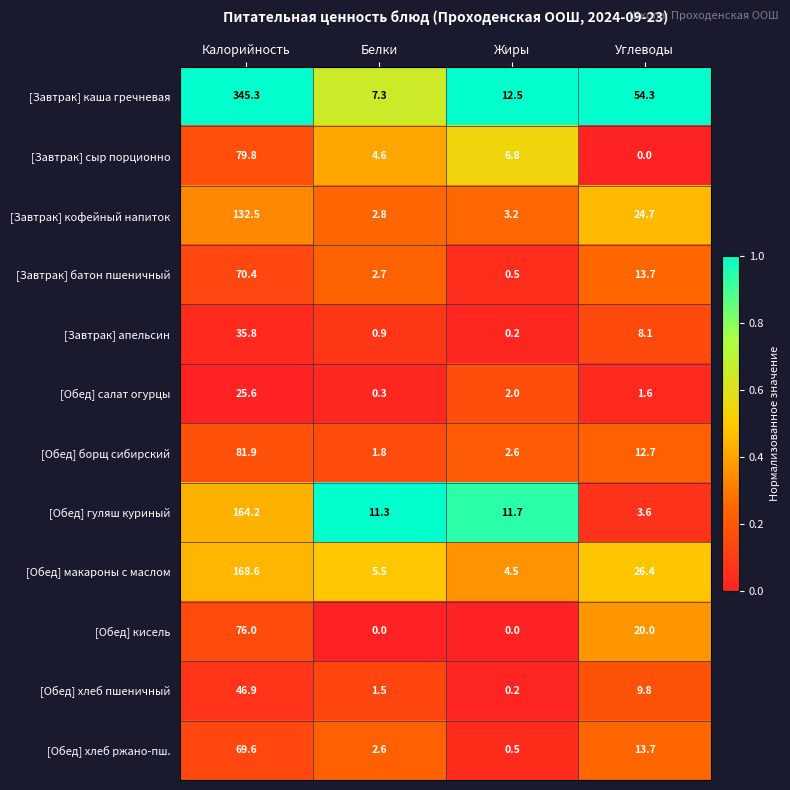

What is the difference between the maximum and minimum values in the [Завтрак] батон пшеничный series?

69.9